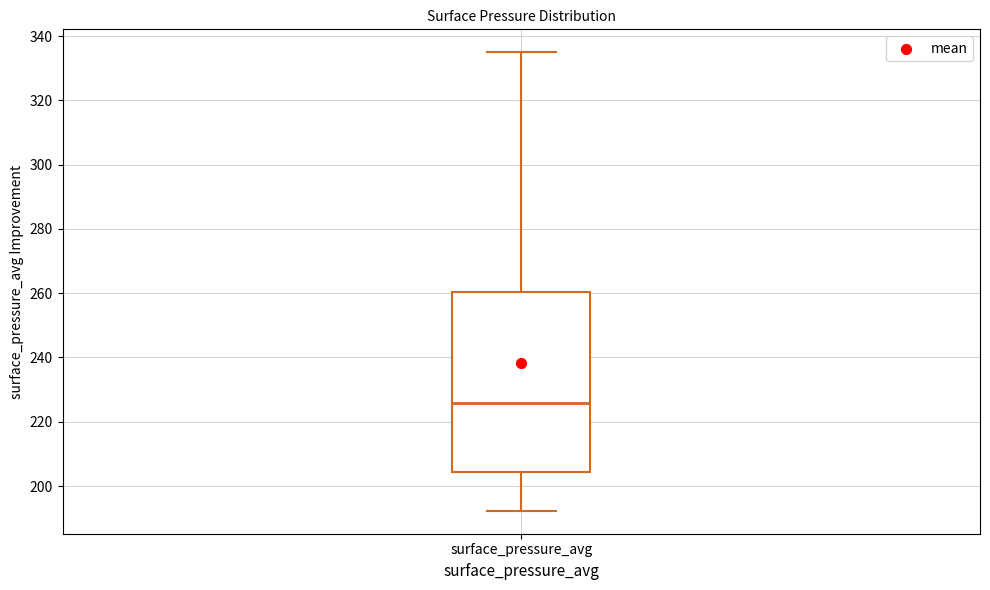

Read this box plot against the y-axis: the position of the median line, the range covered by the box, and the ends of both whiskers. The values are not printed on the chart, so give them approximately, as read against the axis.

median 226, box 204 to 260, whiskers 192 to 334